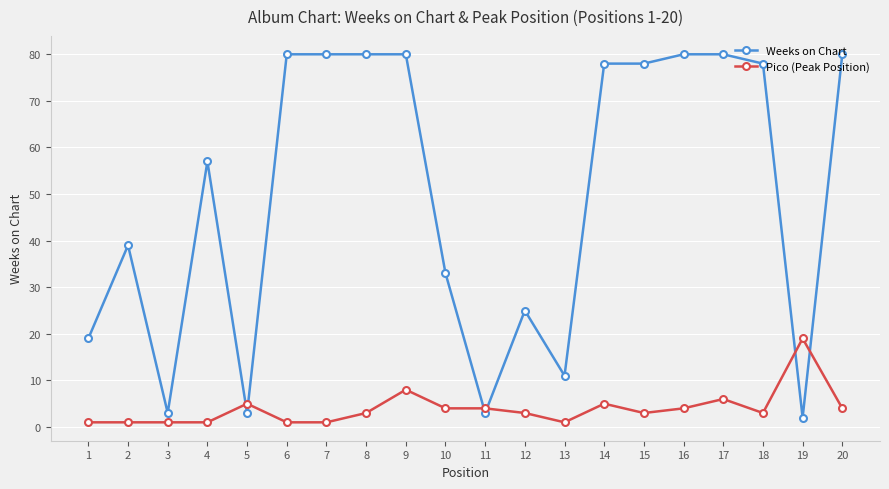

What is the average value of the Pico (Peak Position) series?

4